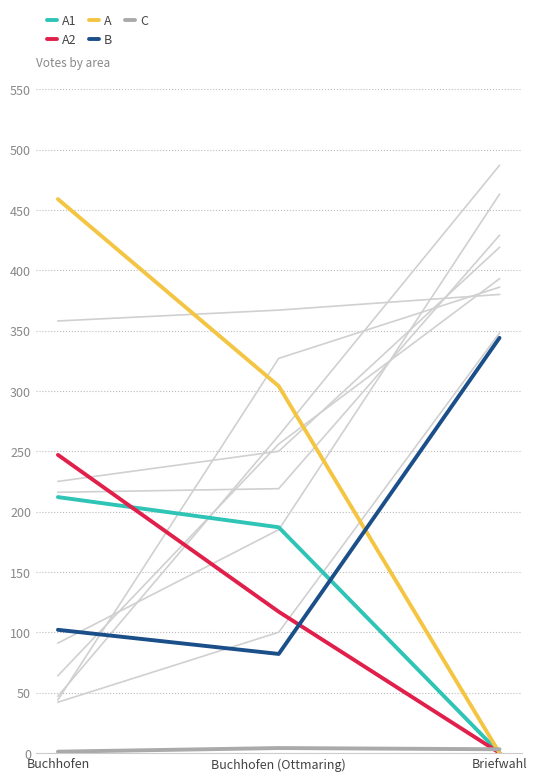

At which label does A first exceed 304?

Buchhofen